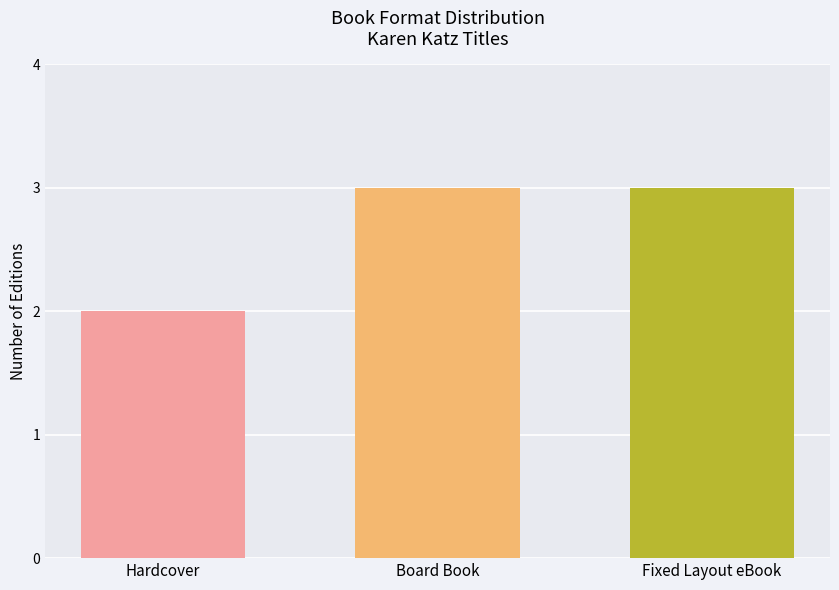

What is the ratio of the value at Hardcover to the value at Board Book?

0.7